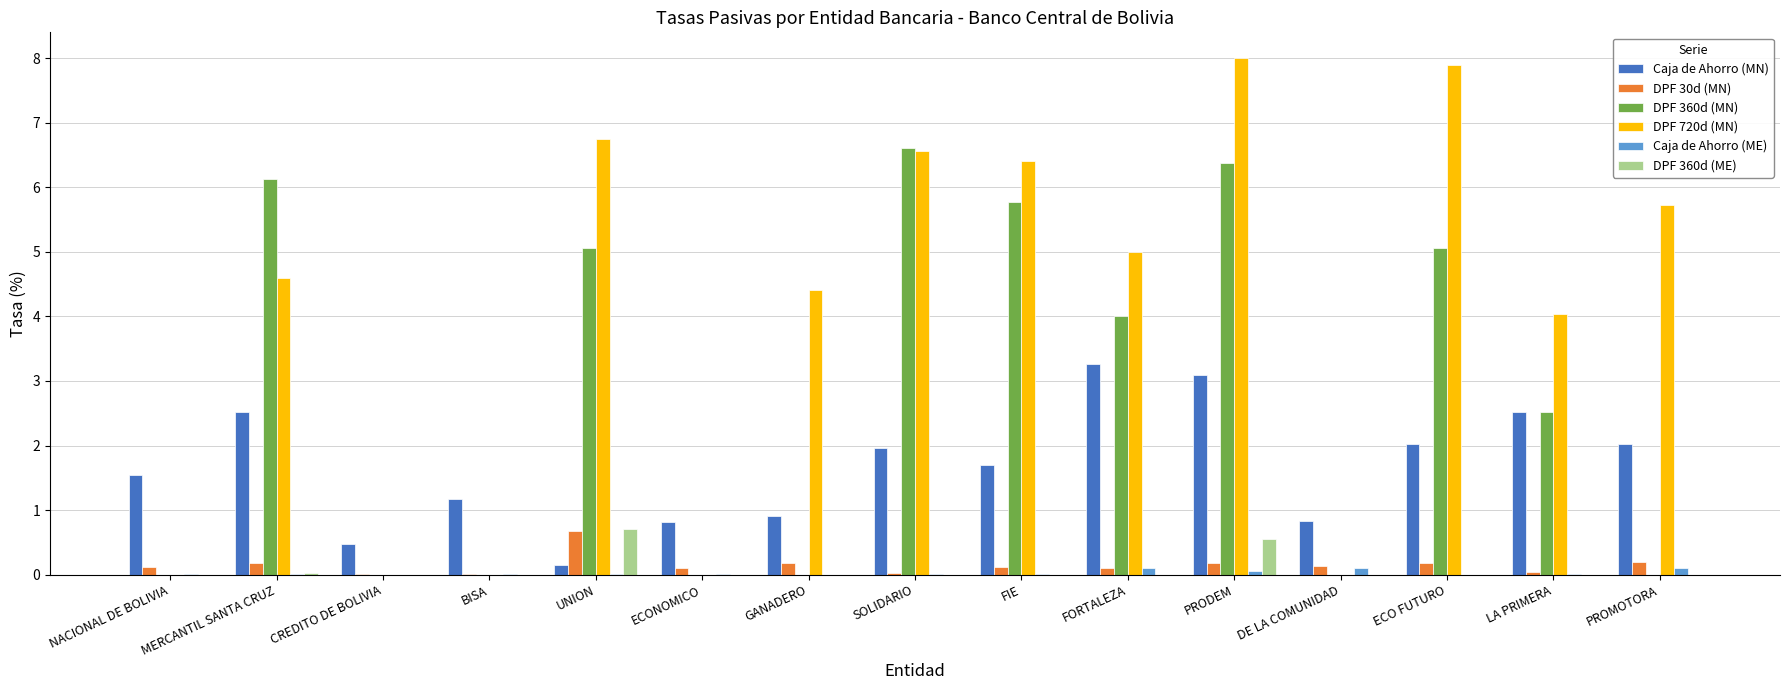

What is the sum of all Caja de Ahorro (MN) values?

25.0